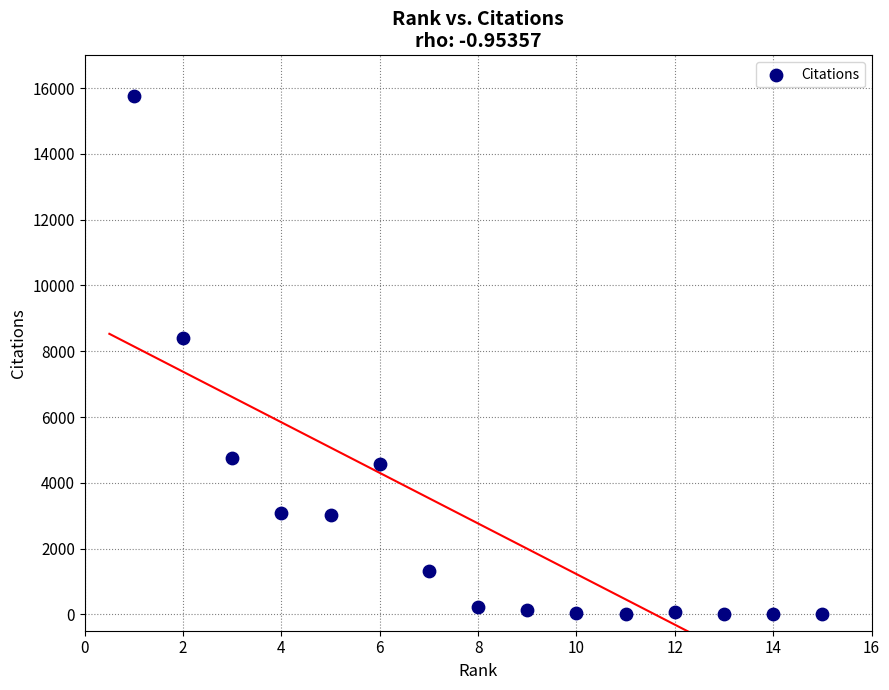

What Y value in the scatter plot is closest to 7880?

8388